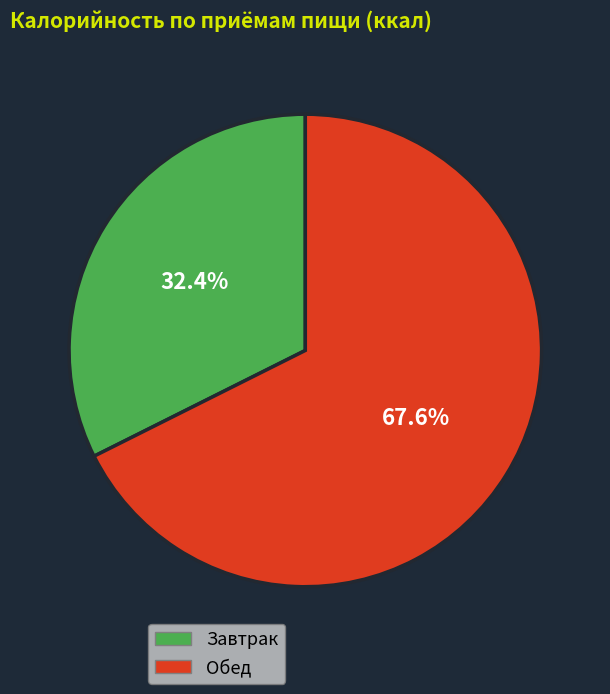

Is there a majority slice in this chart?

Yes